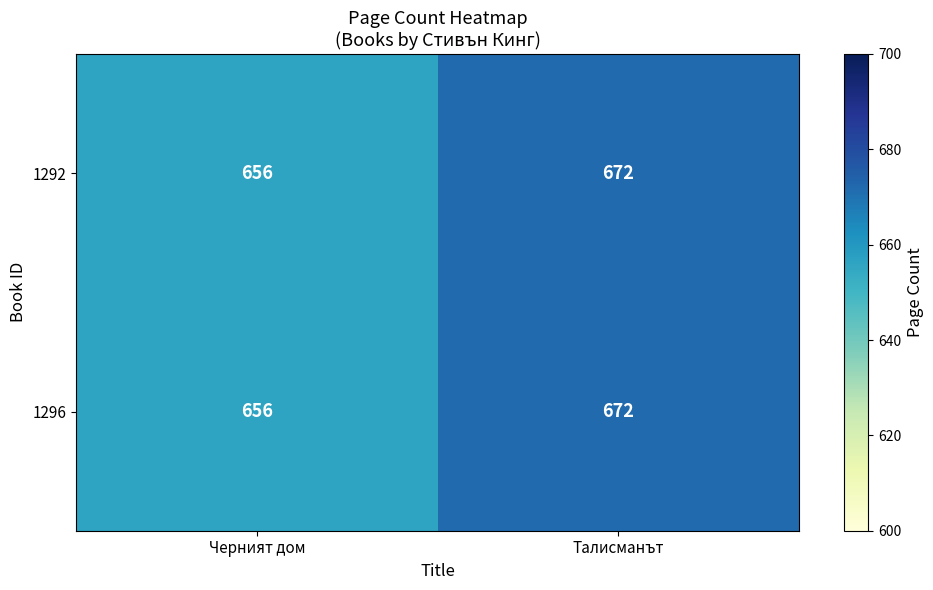

Is the value of 1296 at Талисманът greater than the value of 1292 at Черният дом?

Yes